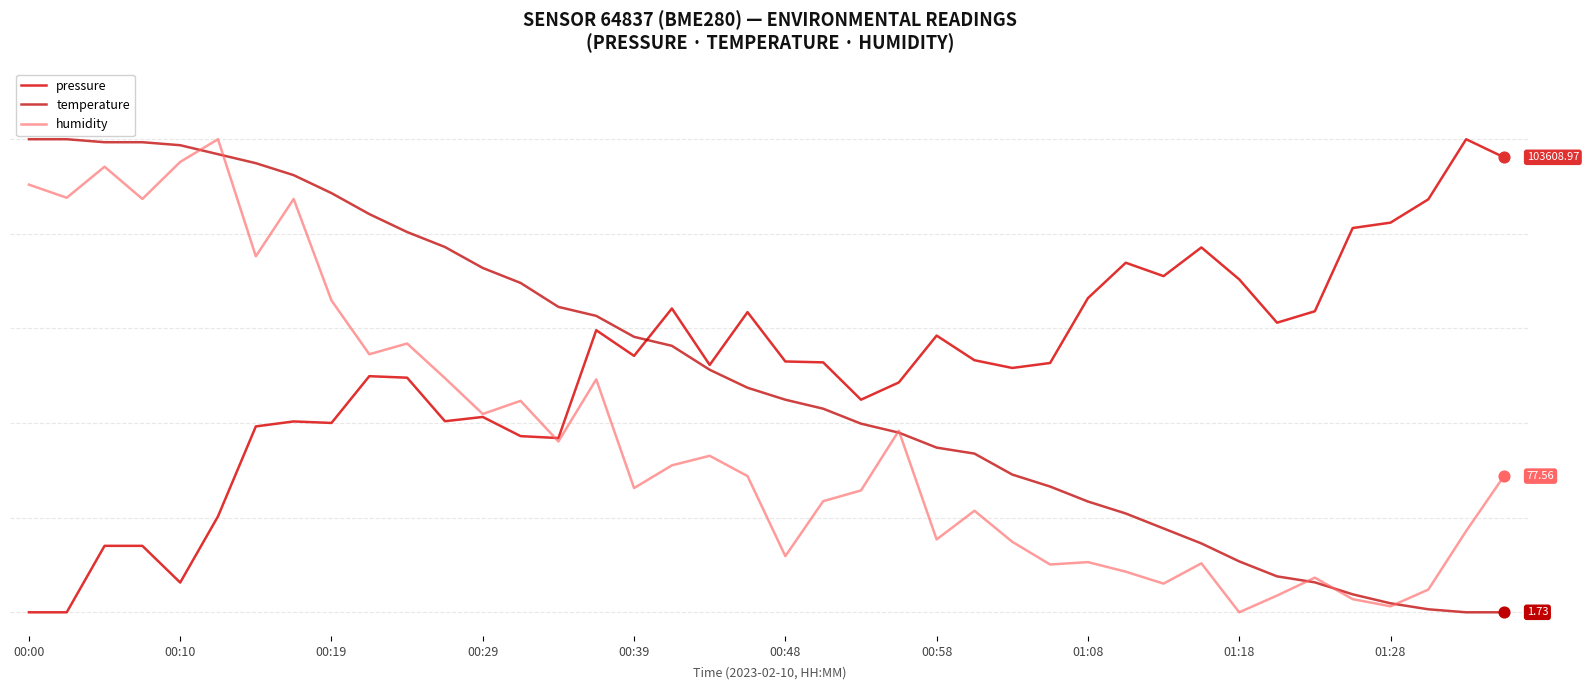

At how many categories does at least one series exceed 0?

40